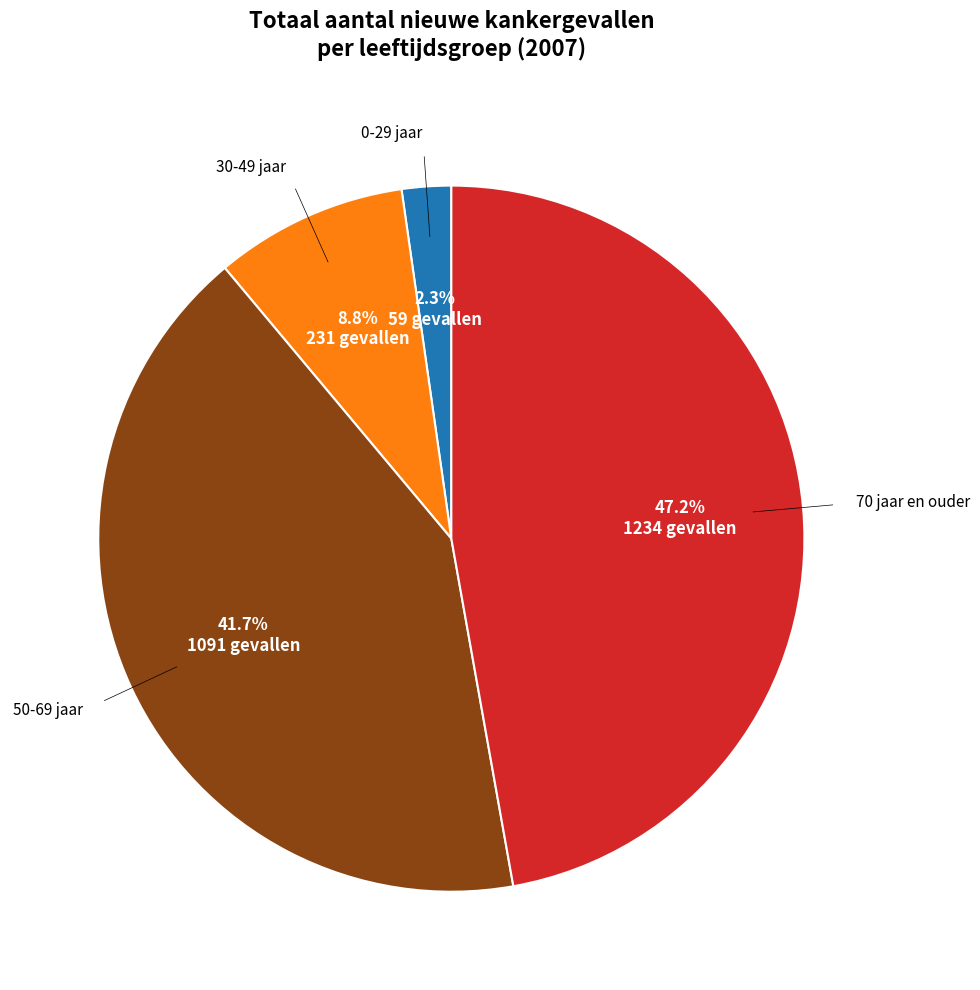

To the nearest percent, what percentage of the pie is 50-69 jaar?

42%